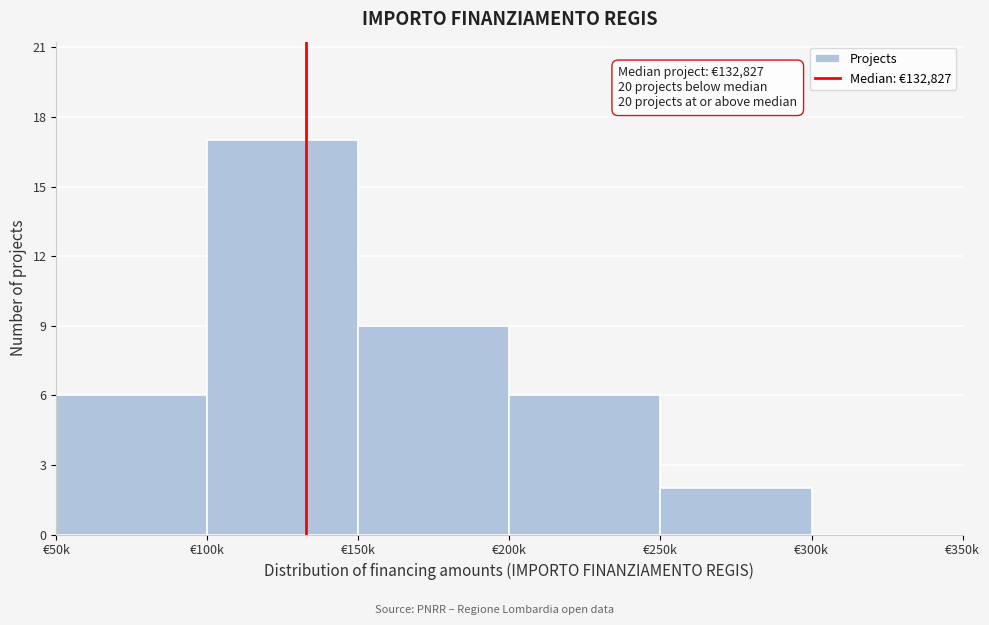

Reading left to right, transcribe all the data shown in this chart.

€50k=6	€100k=17	€150k=9	€200k=6	€250k=2	€300k=0